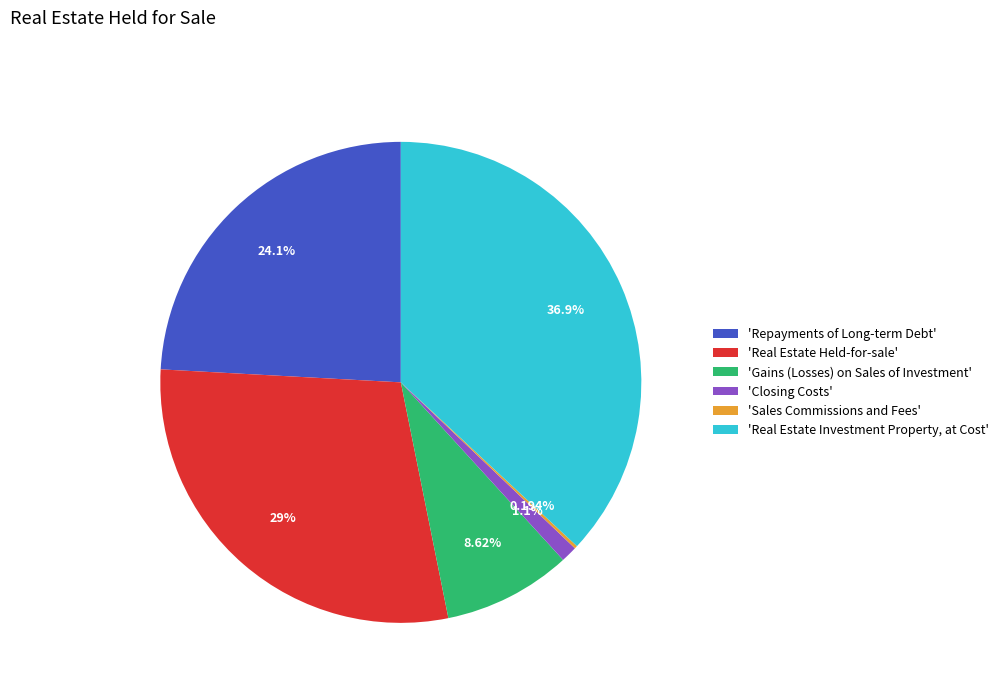

What is the largest slice in the pie chart?

'Real Estate Investment Property, at Cost'